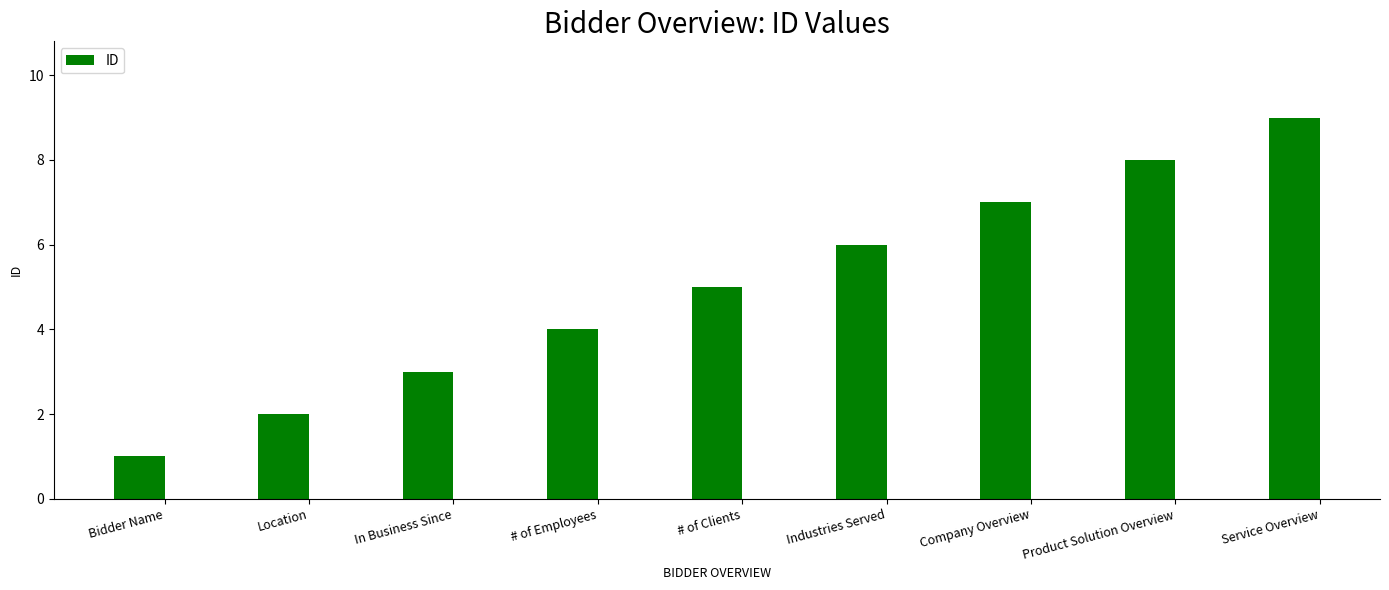

How many series are shown in this chart?

1